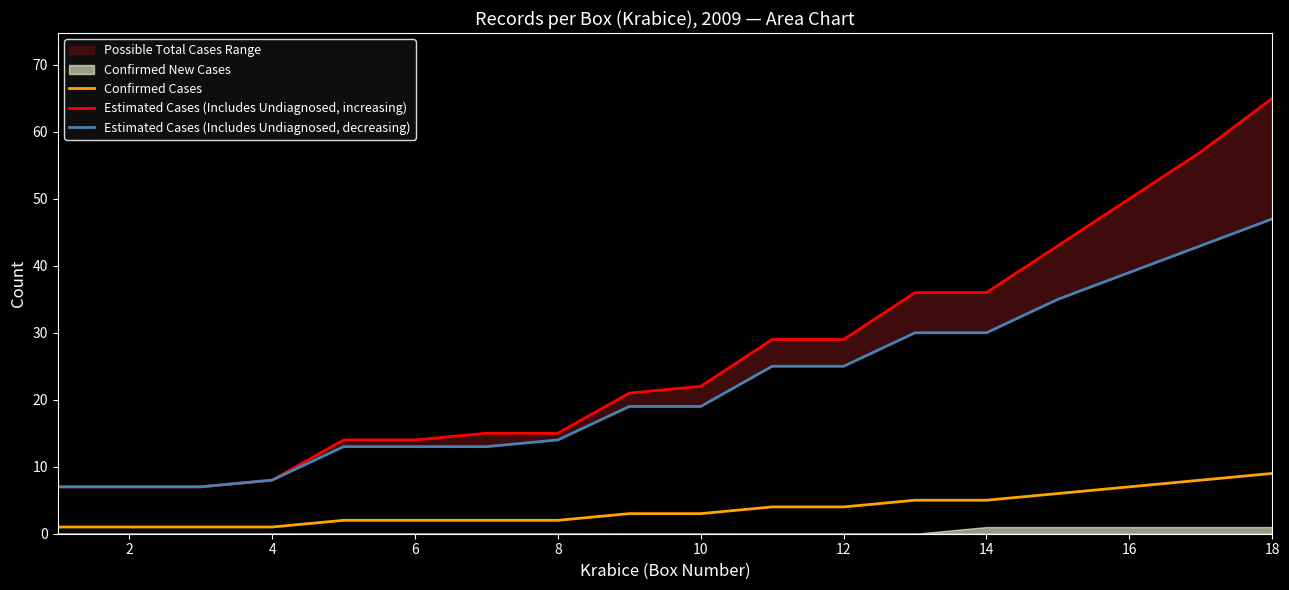

How many data points does each series have?

18